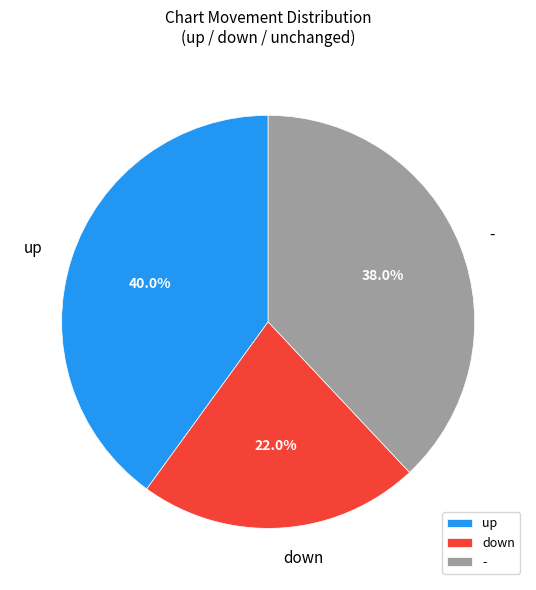

What is the ratio of the value at - to the value at down?

1.7